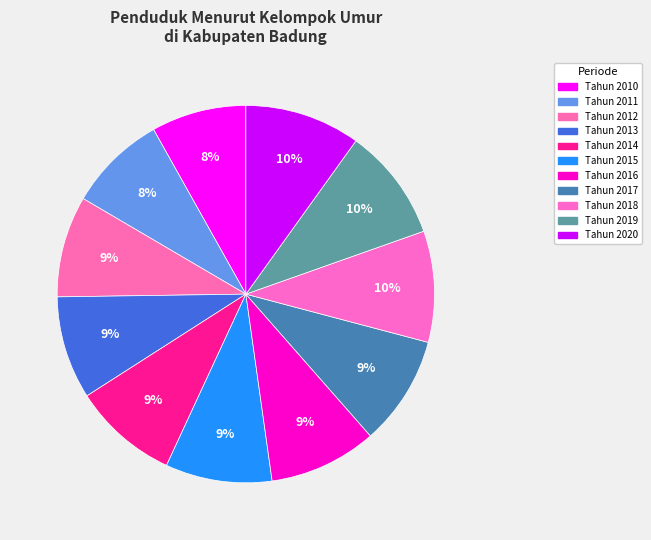

What percentage is the Tahun 2017 slice, to the nearest percent?

9%